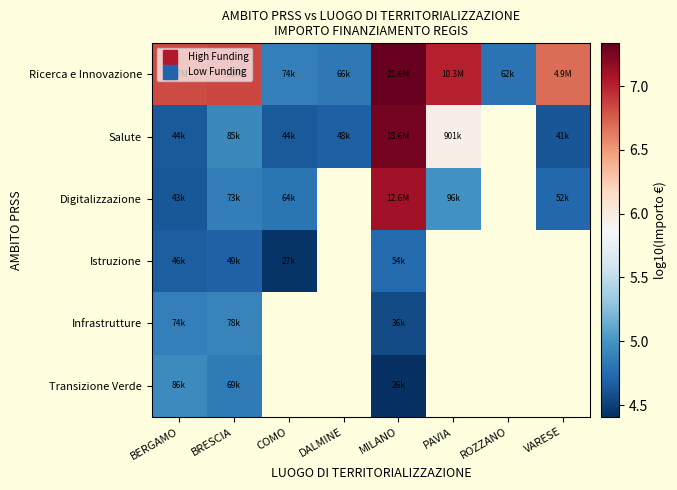

Which series changed the most between DALMINE and ROZZANO?

Ricerca e Innovazione